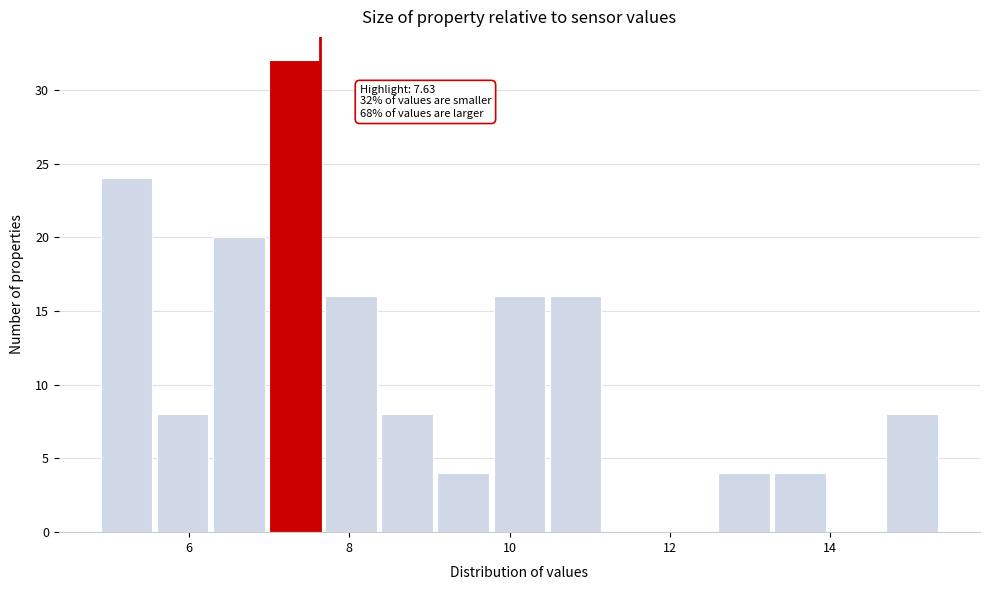

Around what value on the x-axis is the tallest bar? Give the approximate position of its centre, as read against the axis.

7.4